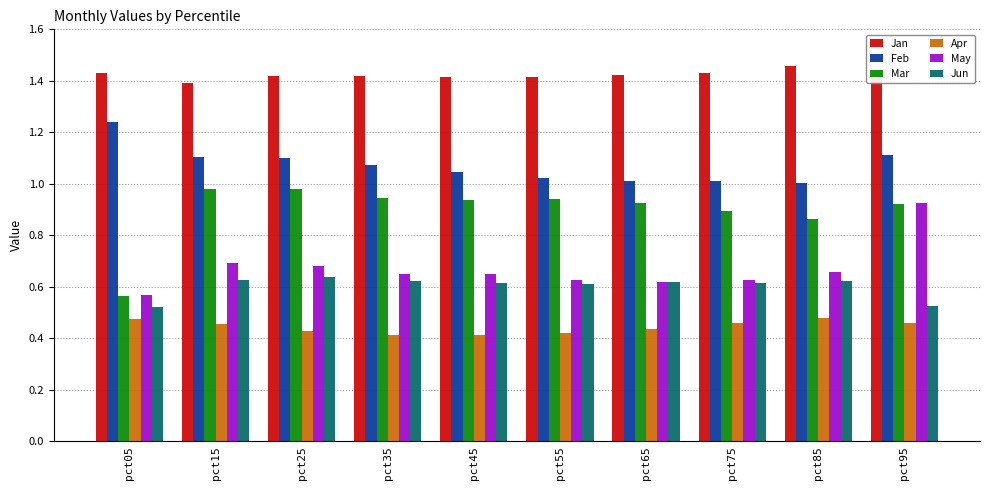

Which series has the widest spread of values?

Mar